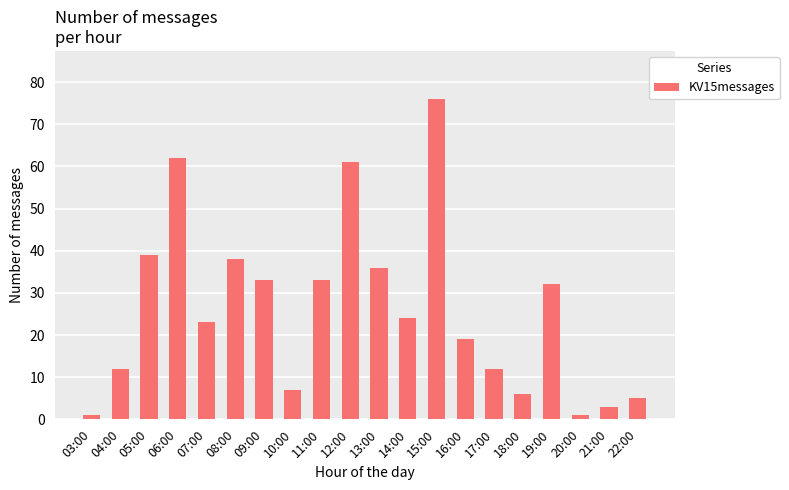

How many bars are there in total?

20